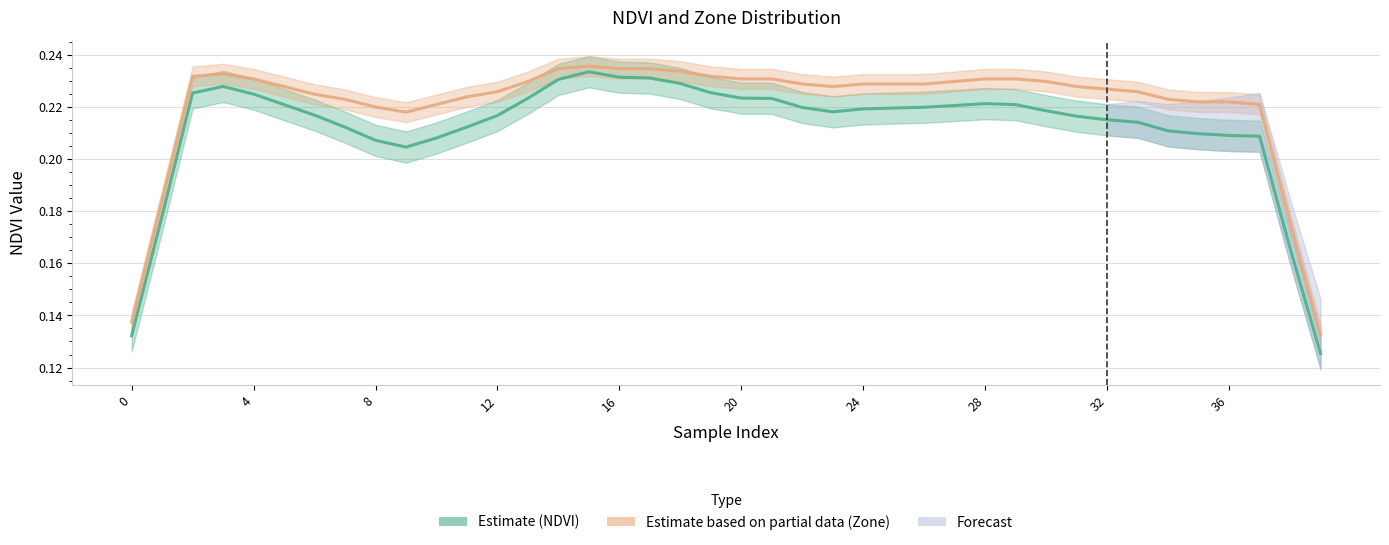

True or false: Zone Estimate (partial) has more than 0 points higher than both neighbors.

True